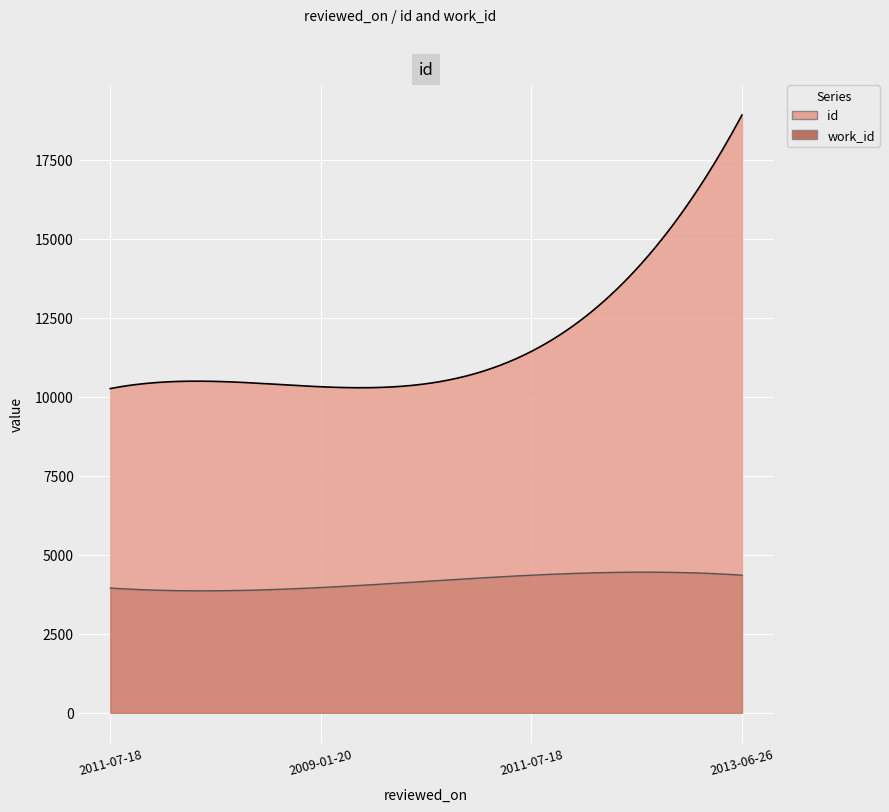

Which category has the lowest value in the id series?

2011-07-18